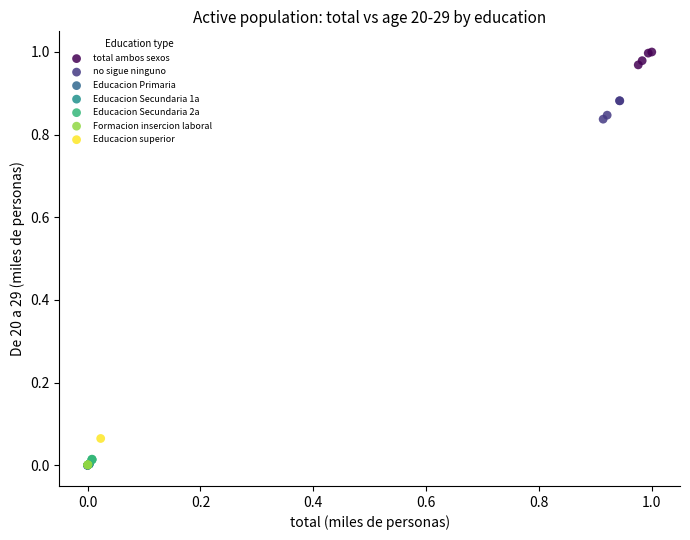

What are all the series names shown in the legend?

total ambos sexos, no sigue ninguno, Educacion Primaria, Educacion Secundaria 1a, Educacion Secundaria 2a, Formacion insercion laboral, Educacion superior